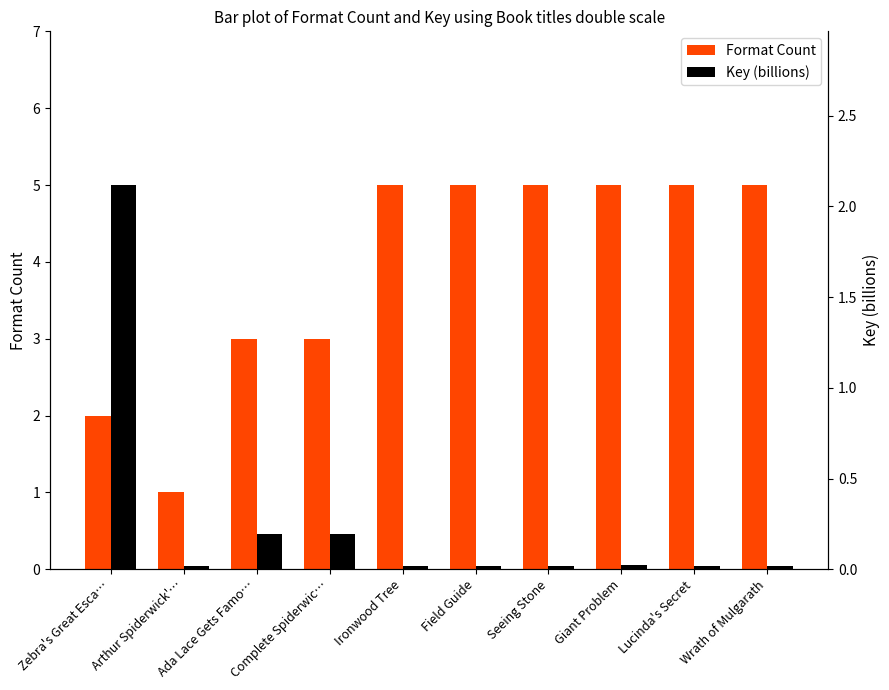

At which category does the chart reach its minimum across all series?

Field Guide